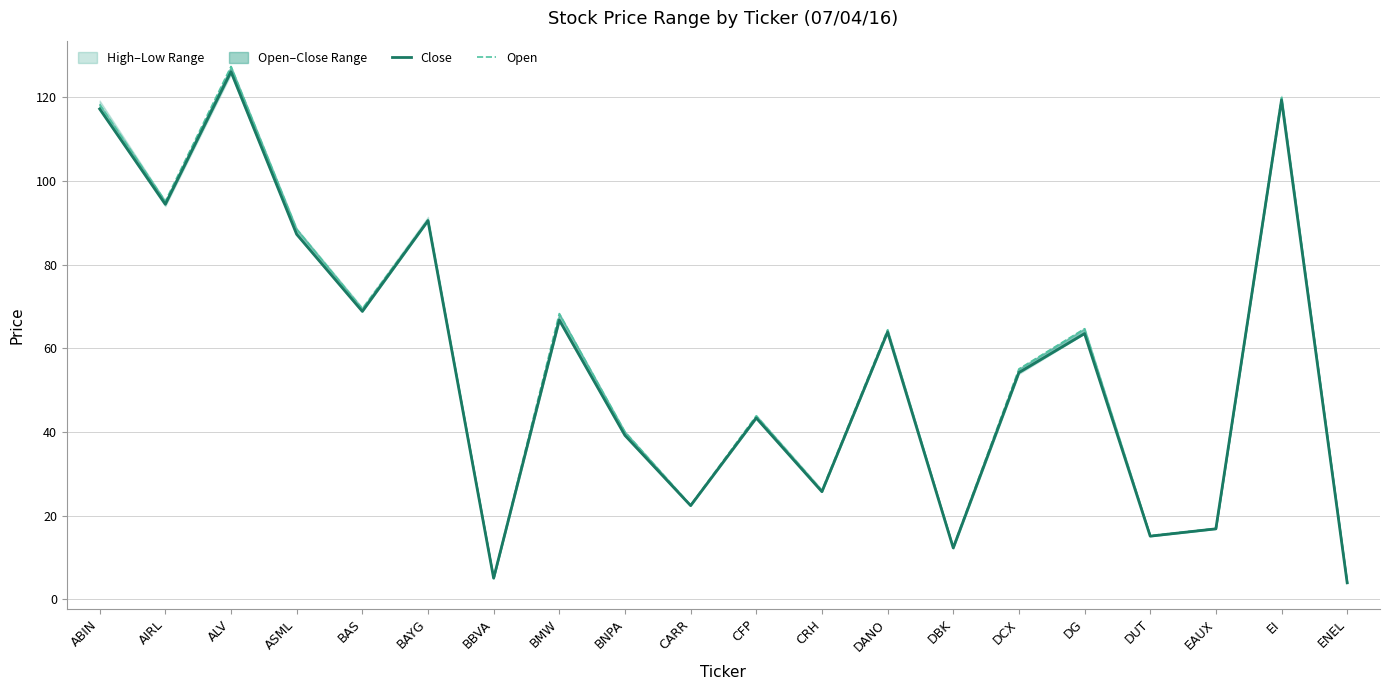

How many lines are shown in the chart?

2